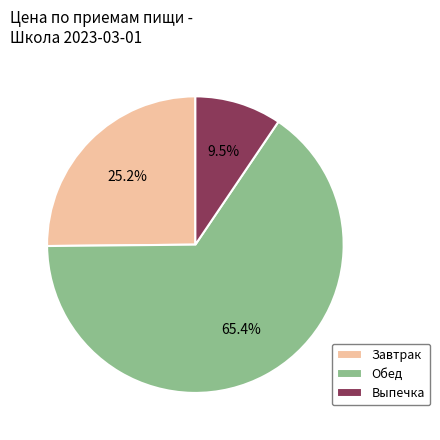

Rank the categories by value from lowest to highest.

Выпечка, Завтрак, Обед